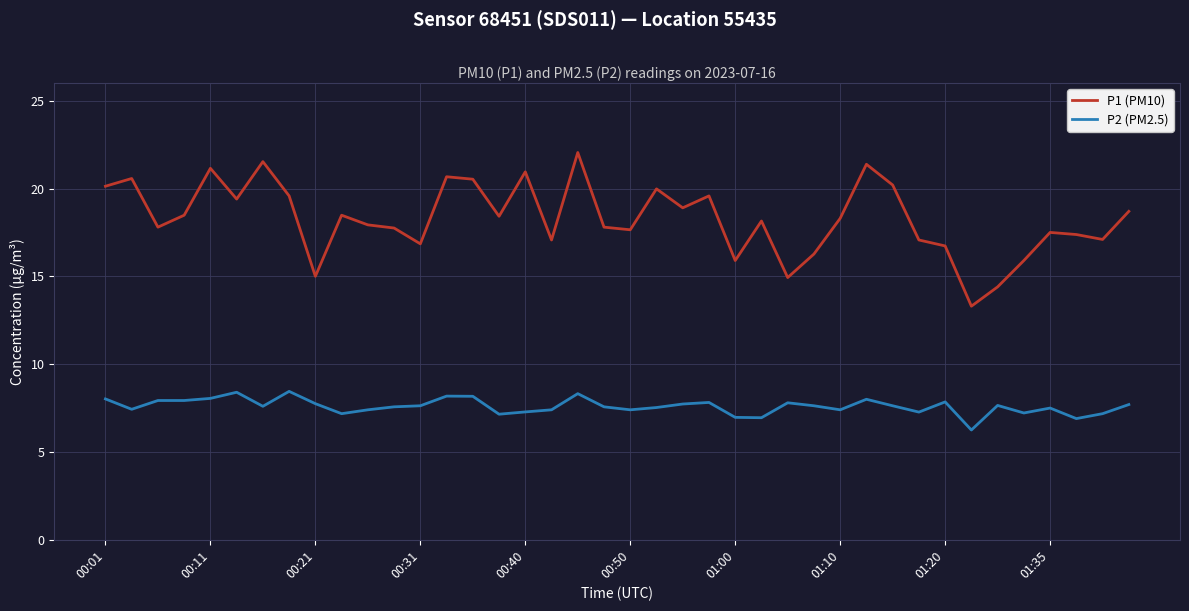

How many lines are shown in the chart?

2